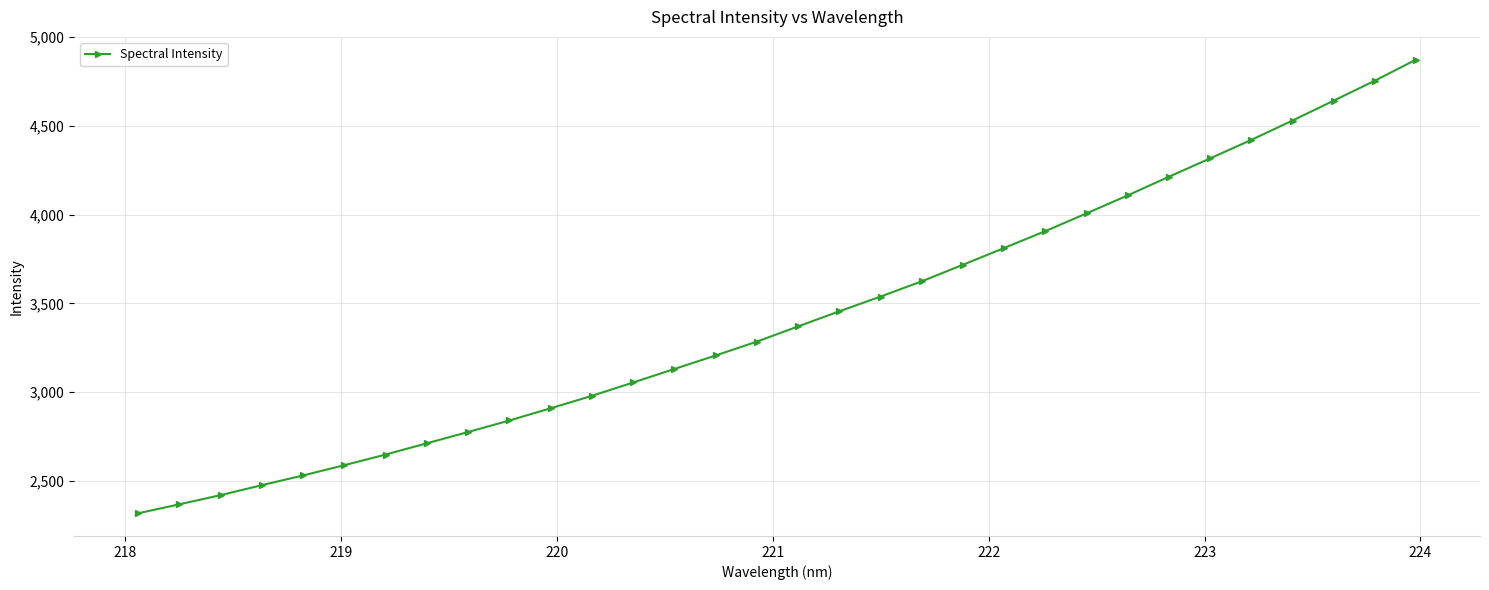

What is the difference between the second highest and minimum values?

2437.0